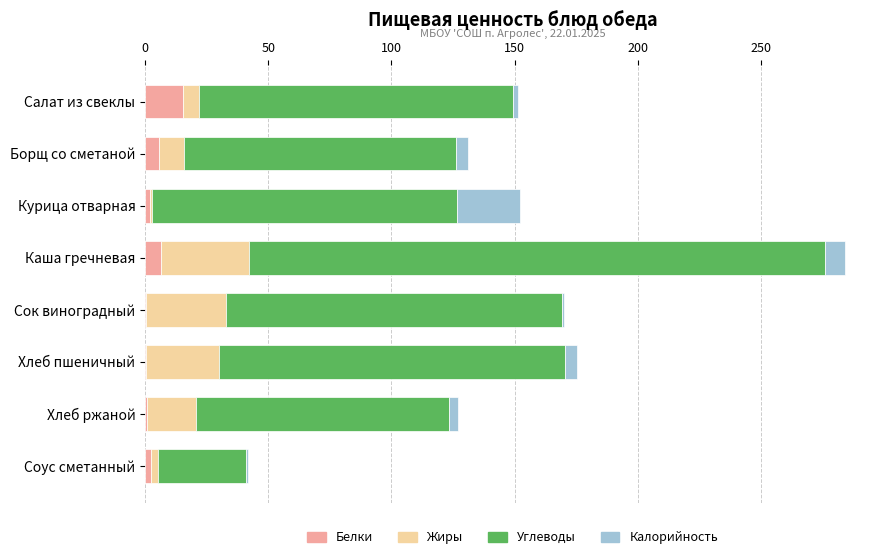

At which category is the sum across all series the highest?

Каша гречневая